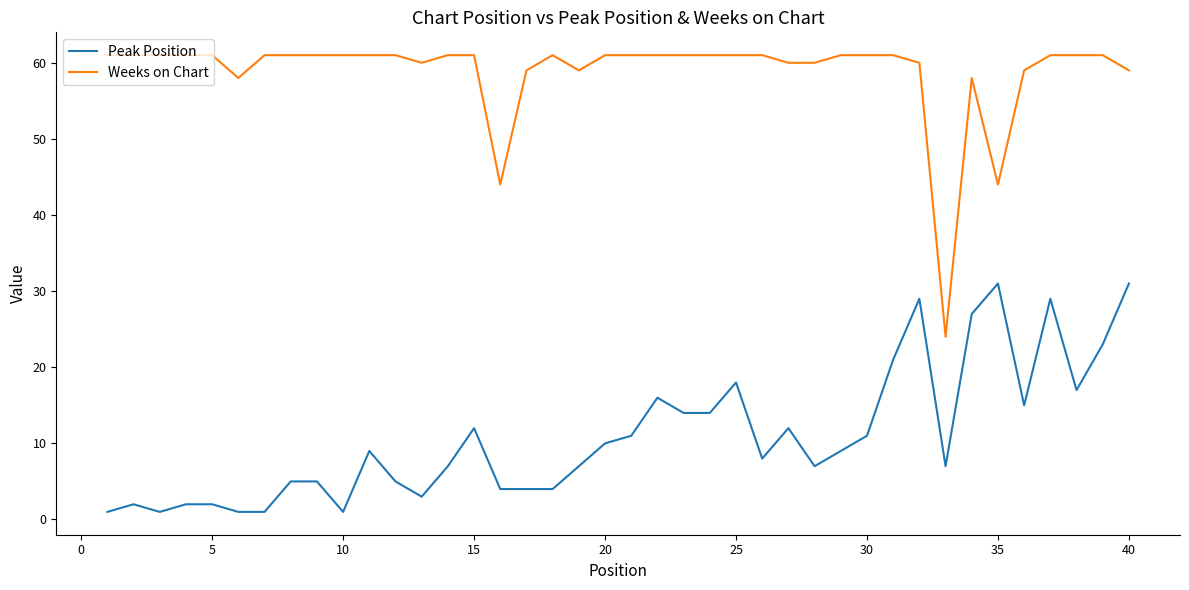

Which series has the widest spread of values?

Weeks on Chart